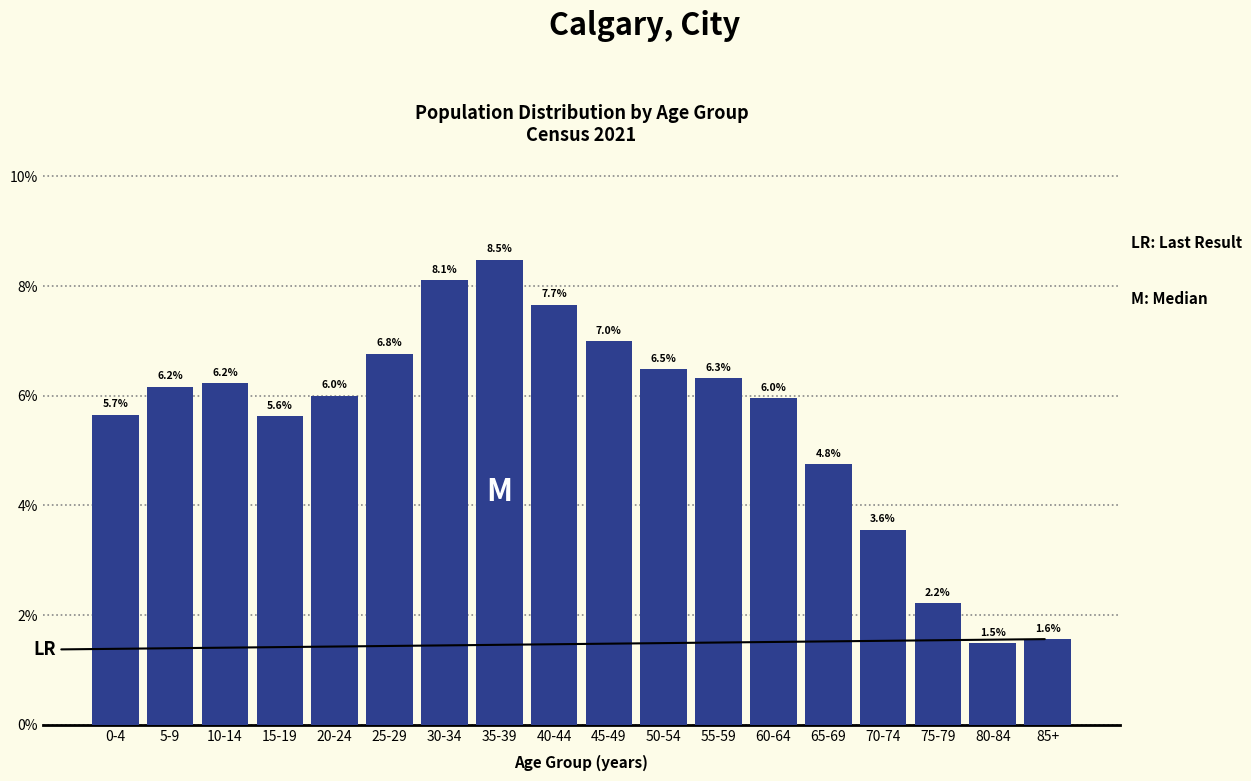

Reading left to right, transcribe all the data shown in this chart.

0-4=5.7	5-9=6.2	10-14=6.2	15-19=5.6	20-24=6.0	25-29=6.8	30-34=8.1	35-39=8.5	40-44=7.7	45-49=7.0	50-54=6.5	55-59=6.3	60-64=6.0	65-69=4.8	70-74=3.6	75-79=2.2	80-84=1.5	85+=1.6